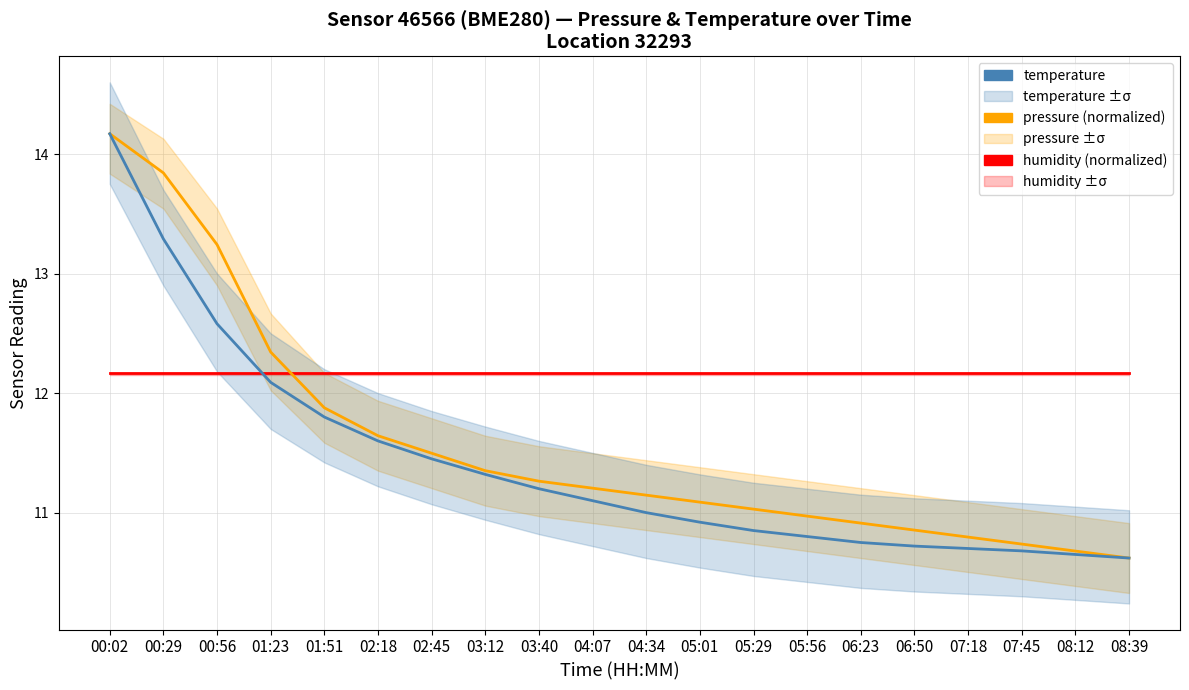

How many intersections are there between temperature and humidity?

1